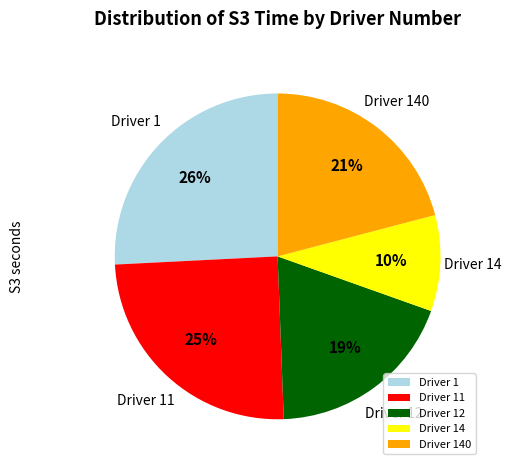

Is it true that Driver 1 is 36% of the pie?

False